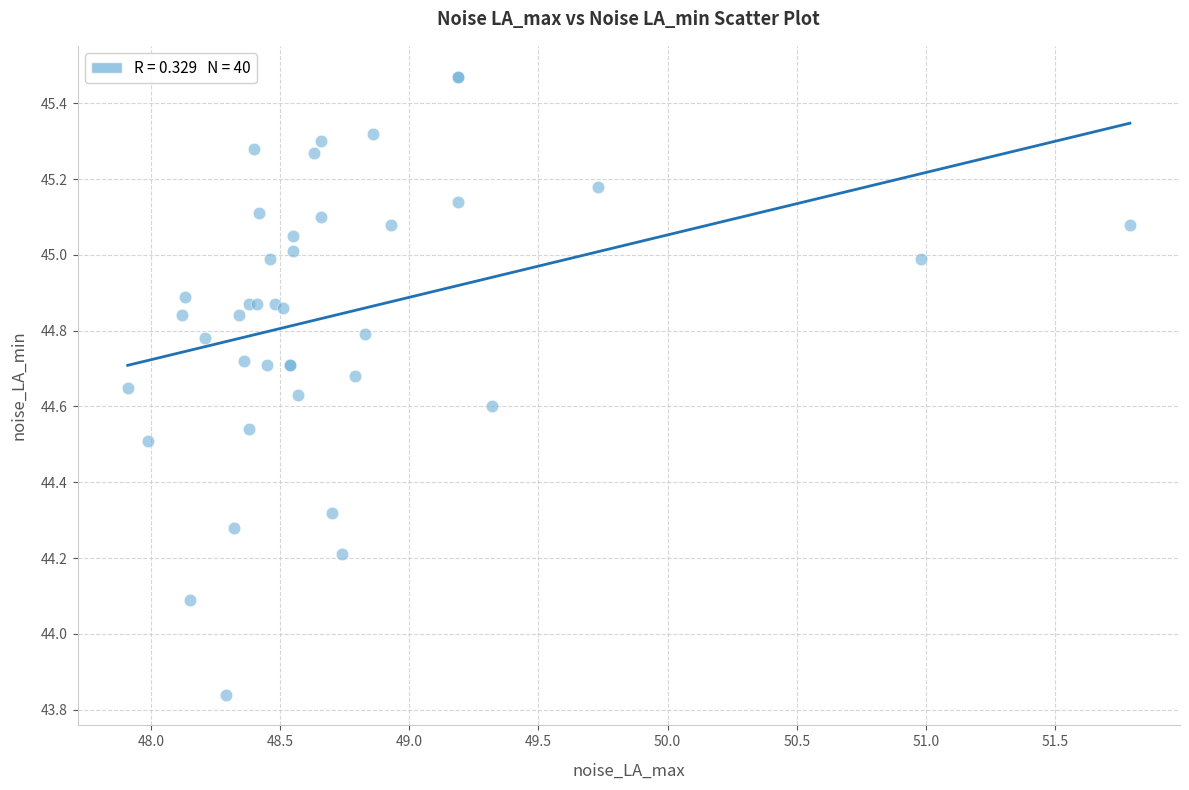

What Y value in the scatter plot is closest to 44?

44.1